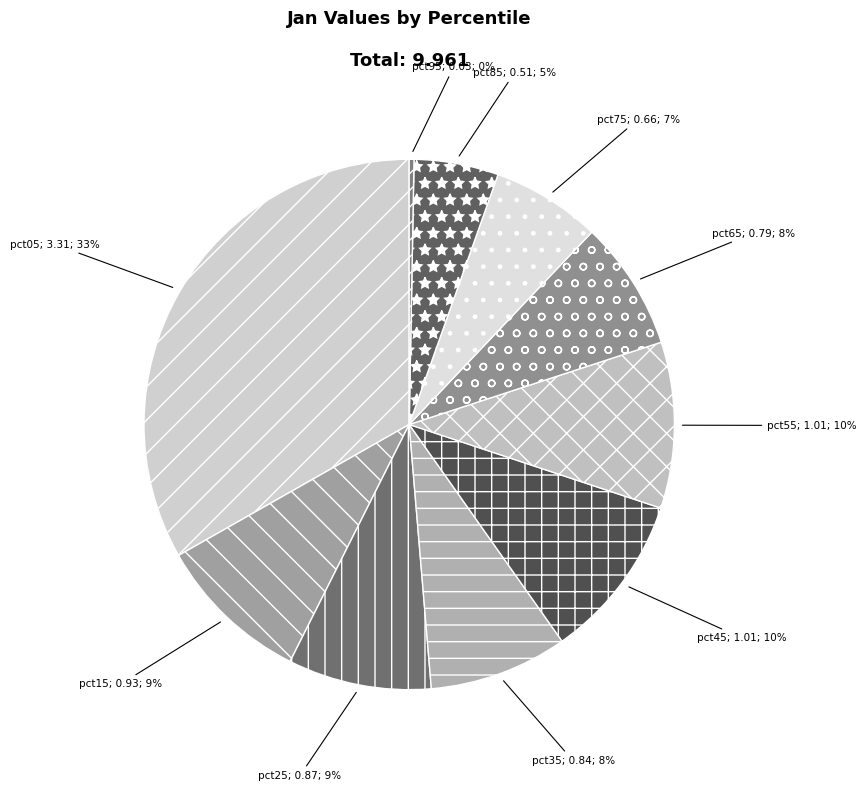

How many segments does this pie chart have?

10